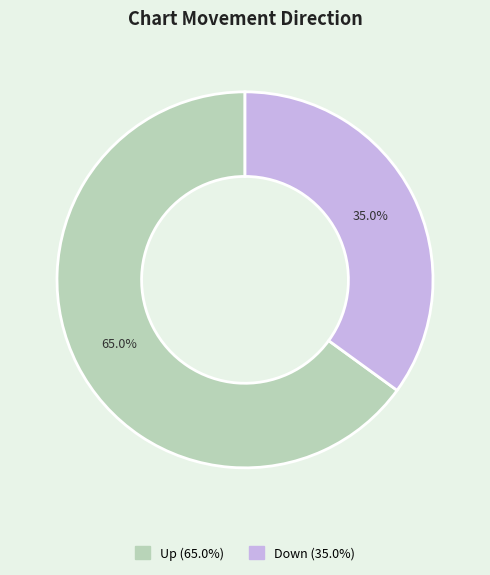

Is there any slice that represents more than half of the pie?

Yes